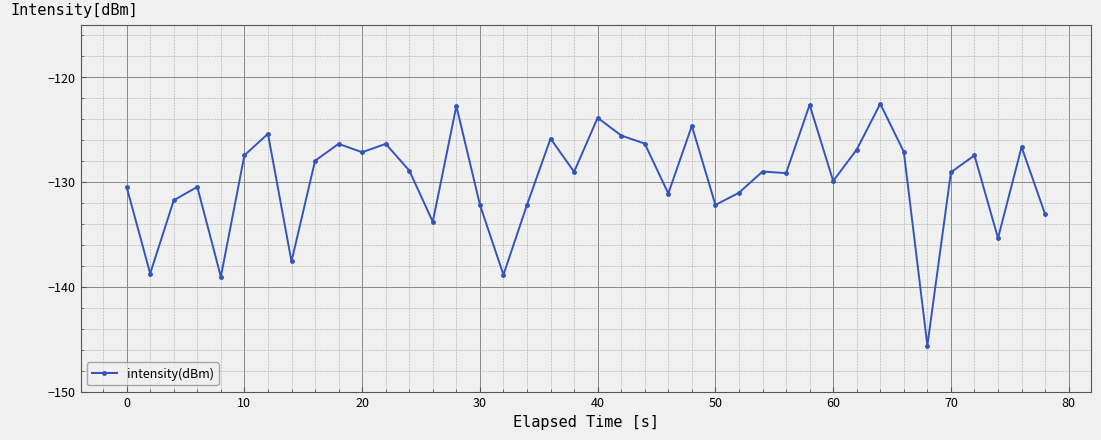

What is the value of the 32nd point from the left?

-126.9